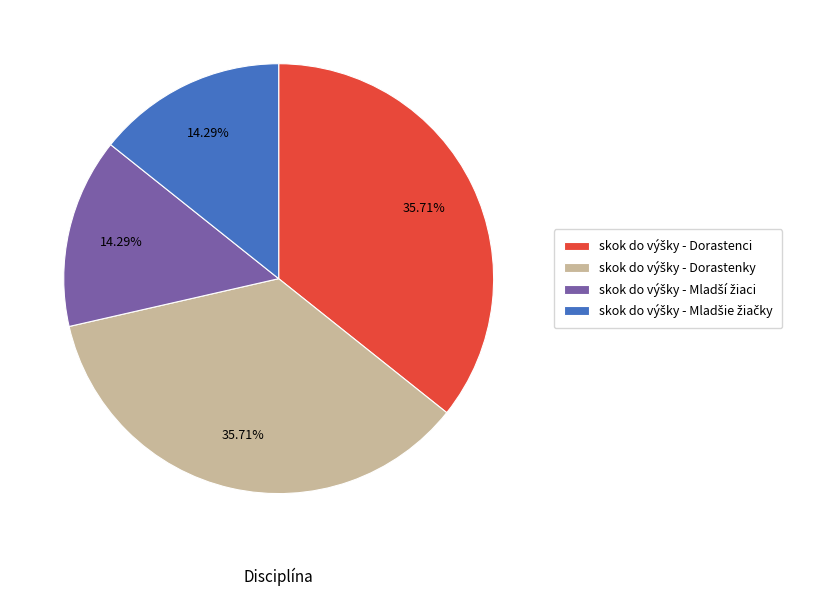

Is there a majority slice in this chart?

No